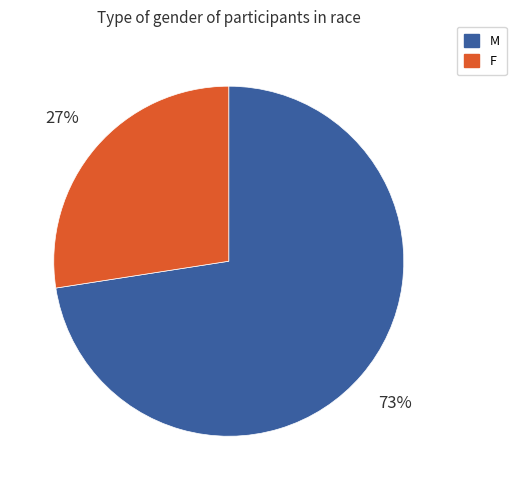

Rank the categories by value from lowest to highest.

F, M